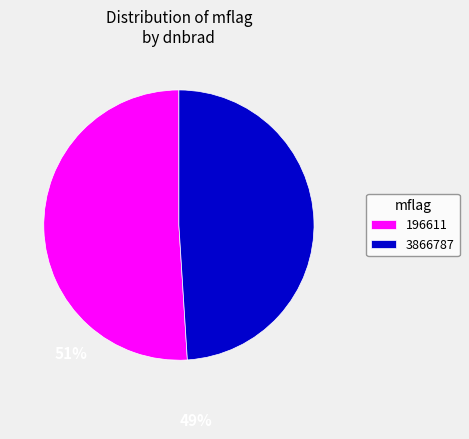

Which has a higher value, 196611 or 3866787?

196611